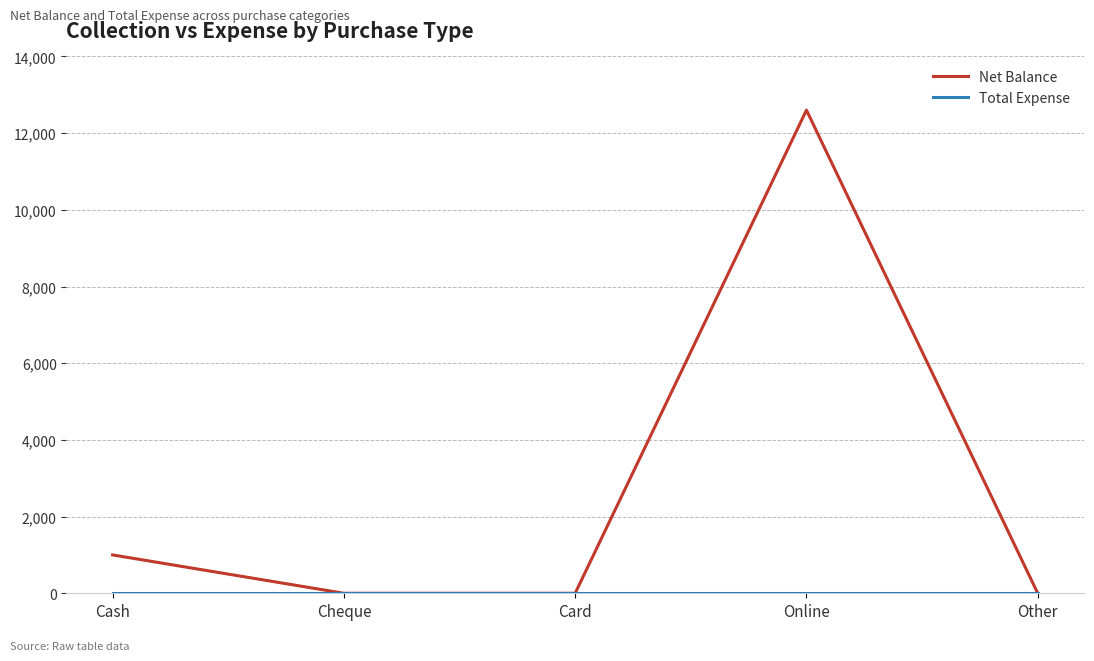

The value of Net Balance at Cheque is 0. True or false?

True